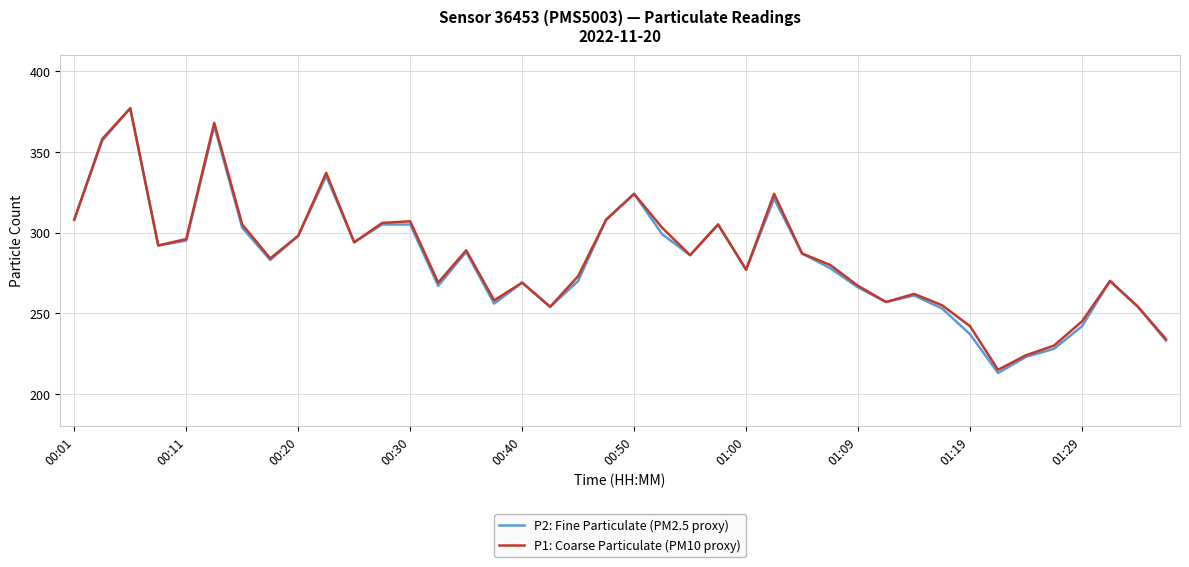

What is the maximum value shown in the chart?

377